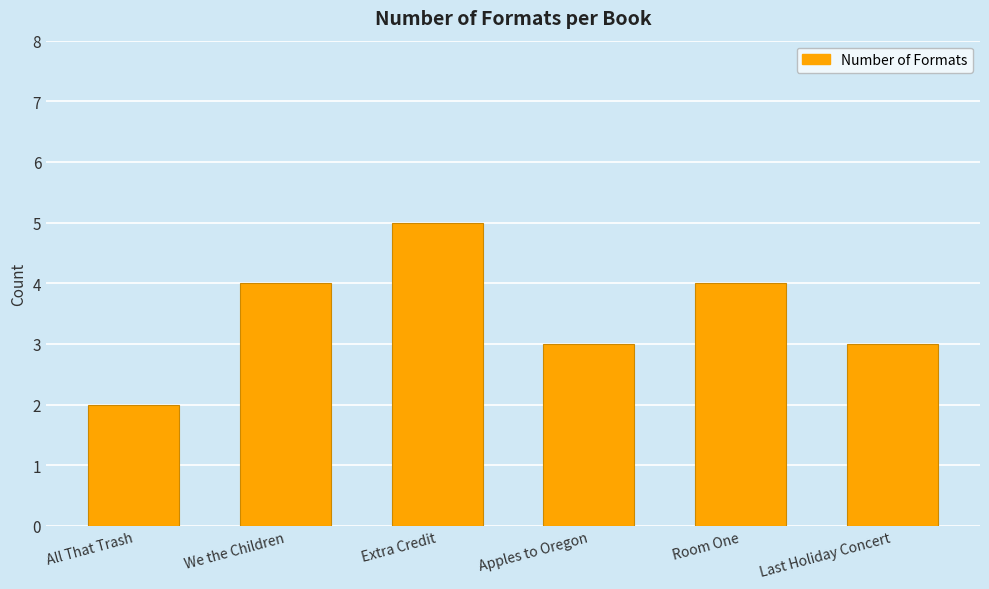

What is the change in value from We the Children to Last Holiday Concert?

-1